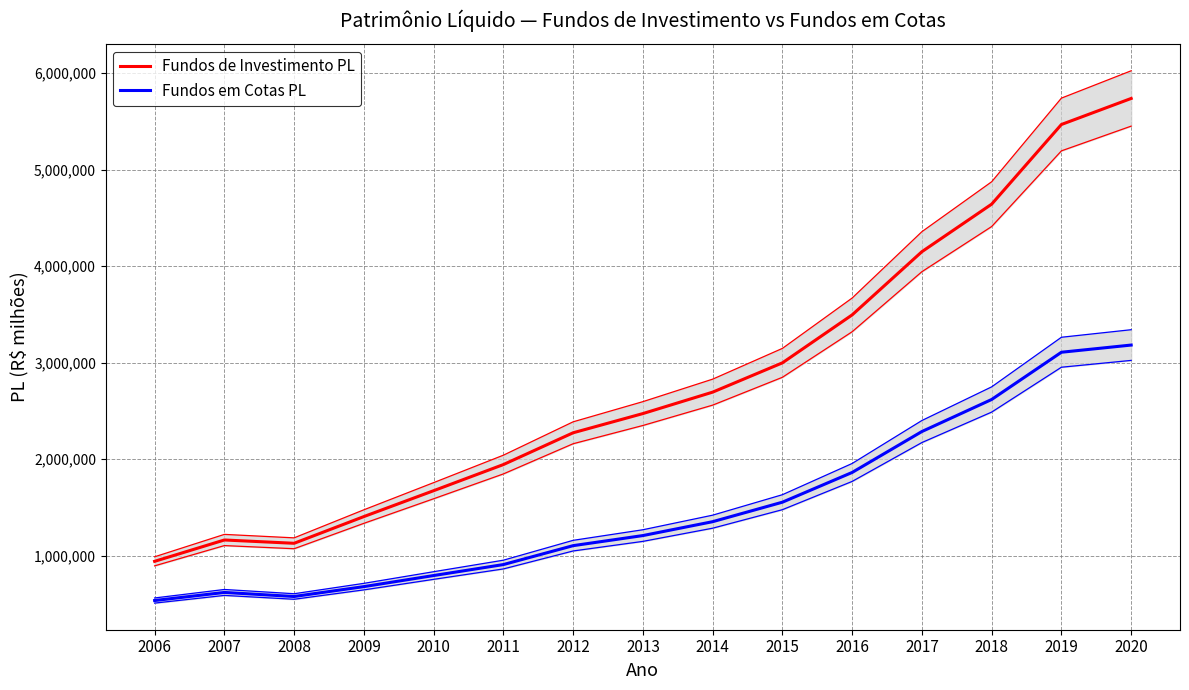

List the labels in order of Fundos em Cotas PL value, smallest first.

2006, 2008, 2007, 2009, 2010, 2011, 2012, 2013, 2014, 2015, 2016, 2017, 2018, 2019, 2020